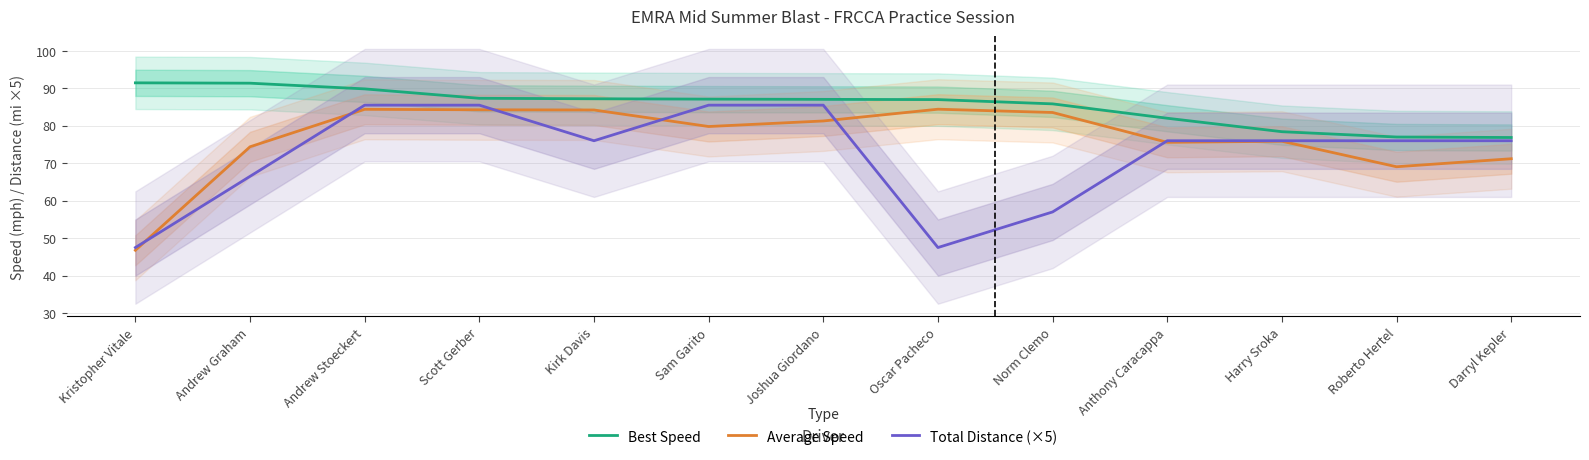

How many values in the Average Speed series are below 79?

6